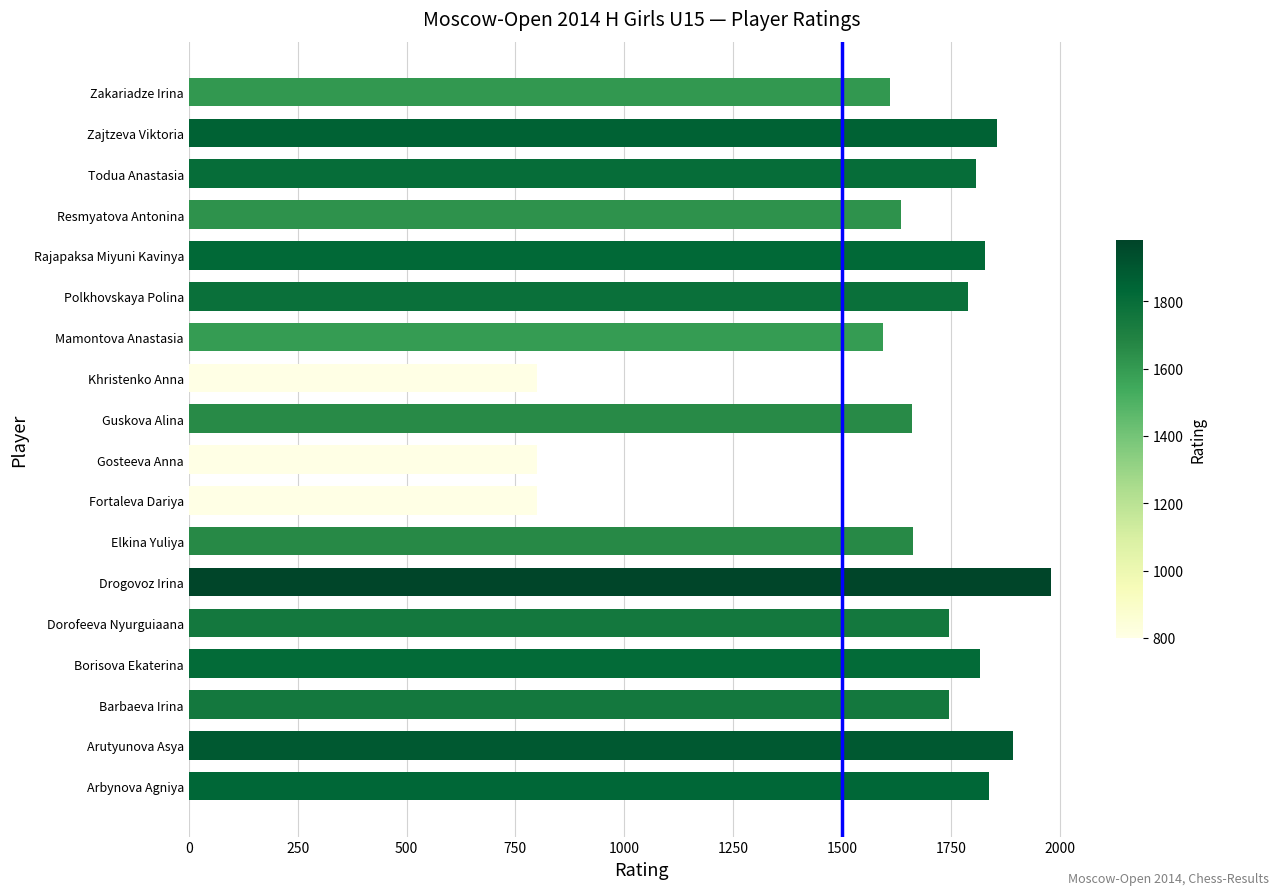

Which has a higher value, Zajtzeva Viktoria or Fortaleva Dariya?

Zajtzeva Viktoria